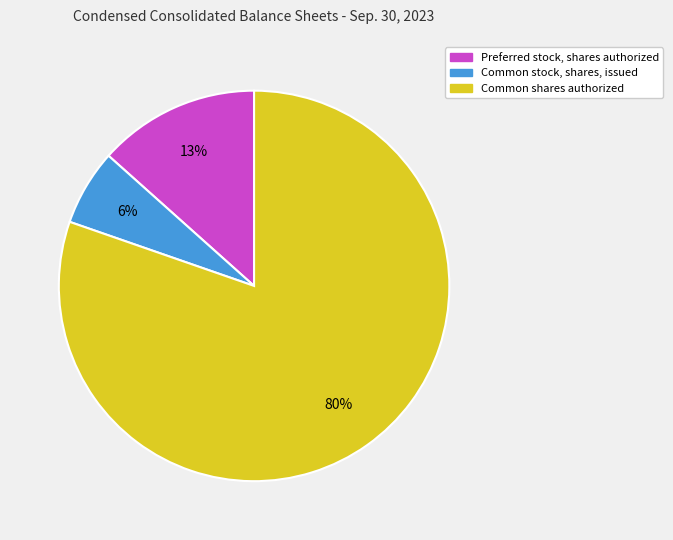

To the nearest percent, what portion does Preferred stock, shares authorized represent?

13%